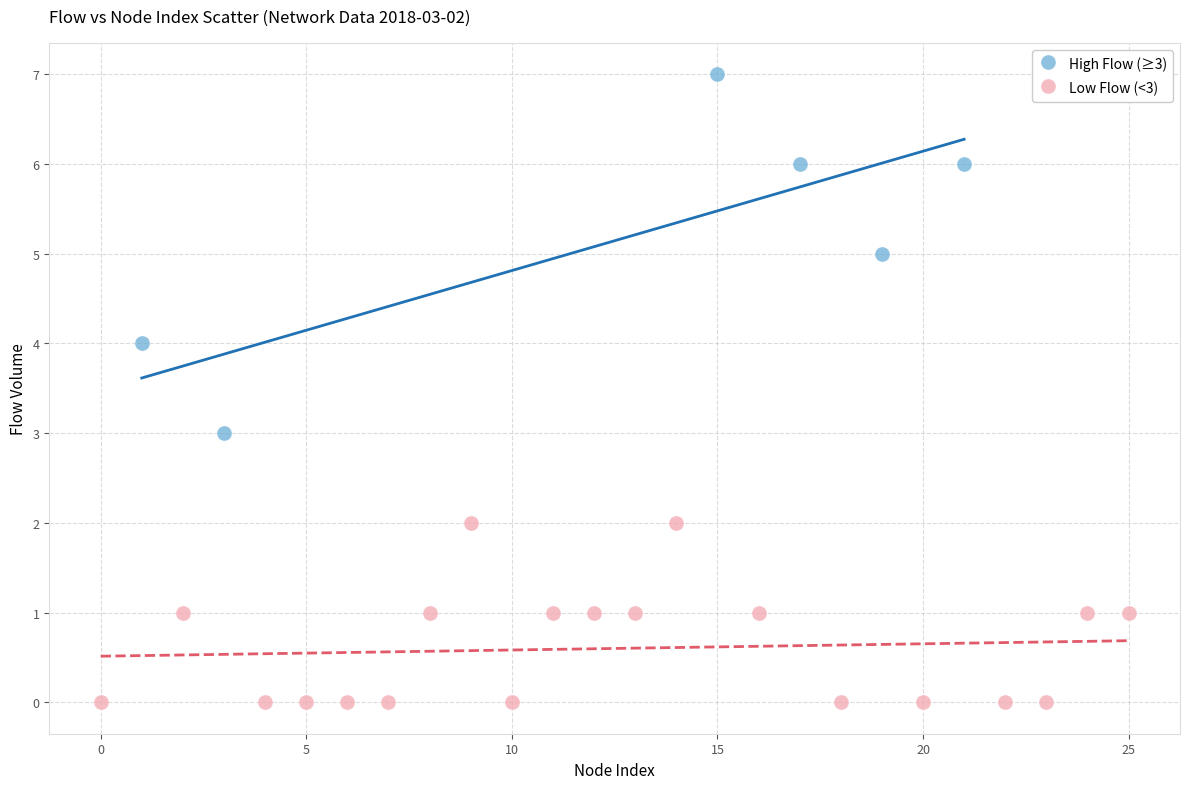

Which series contains the highest Y value?

High Flow (≥3)